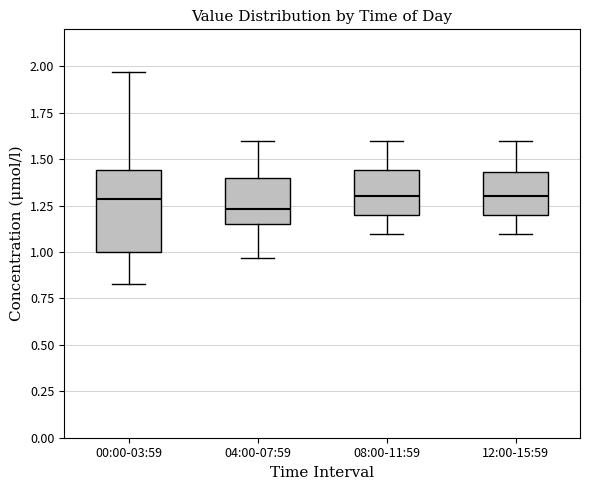

Reading left to right, transcribe this box plot: for each box, give where its median line is, the range the box spans, and where its two whiskers end, as read against the y-axis. The values are not printed on the chart, so give them approximately, as read against the axis.

00:00-03:59: median 1.30, box 1.00 to 1.45, whiskers 0.85 to 1.95
04:00-07:59: median 1.25, box 1.15 to 1.40, whiskers 0.95 to 1.60
08:00-11:59: median 1.30, box 1.20 to 1.45, whiskers 1.10 to 1.60
12:00-15:59: median 1.30, box 1.20 to 1.45, whiskers 1.10 to 1.60